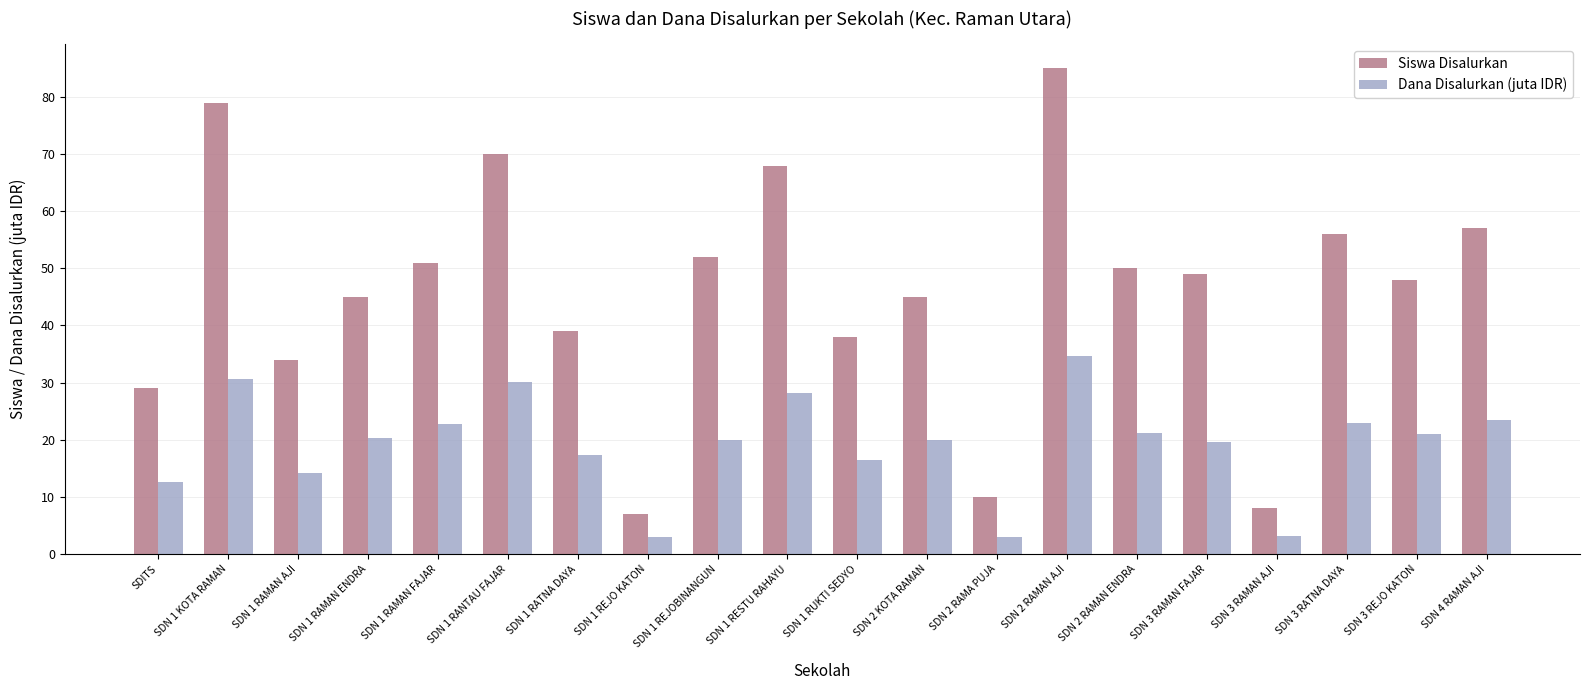

What is the label of the 1st bar from the right?

SDN 4 RAMAN AJI